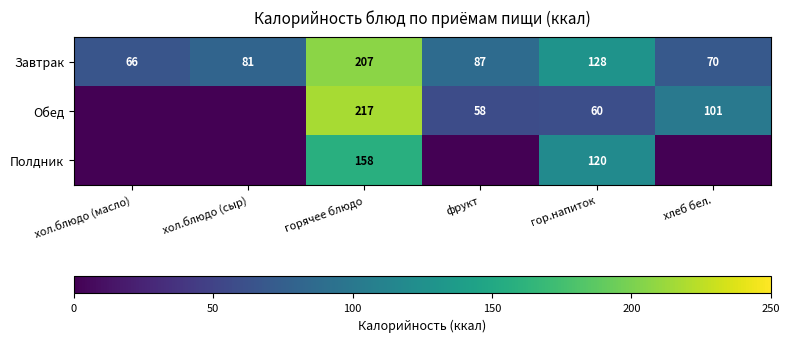

What is the sum of the Обед values at горячее блюдо and фрукт?

275